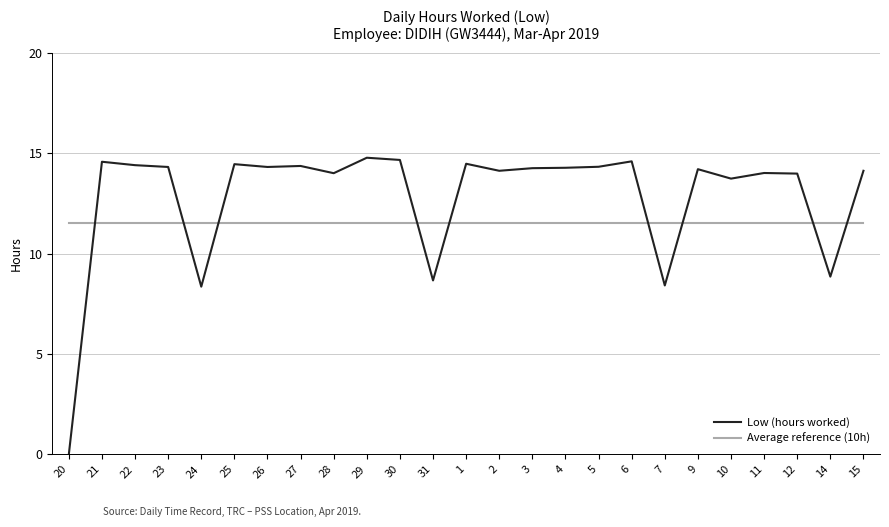

What is the total value across all series at 23?

25.8